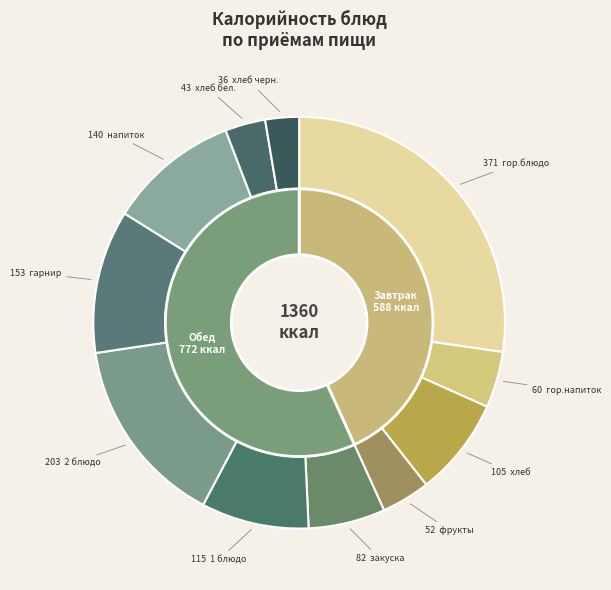

To the nearest percent, what is the combined percentage of хлеб and фрукты?

12%